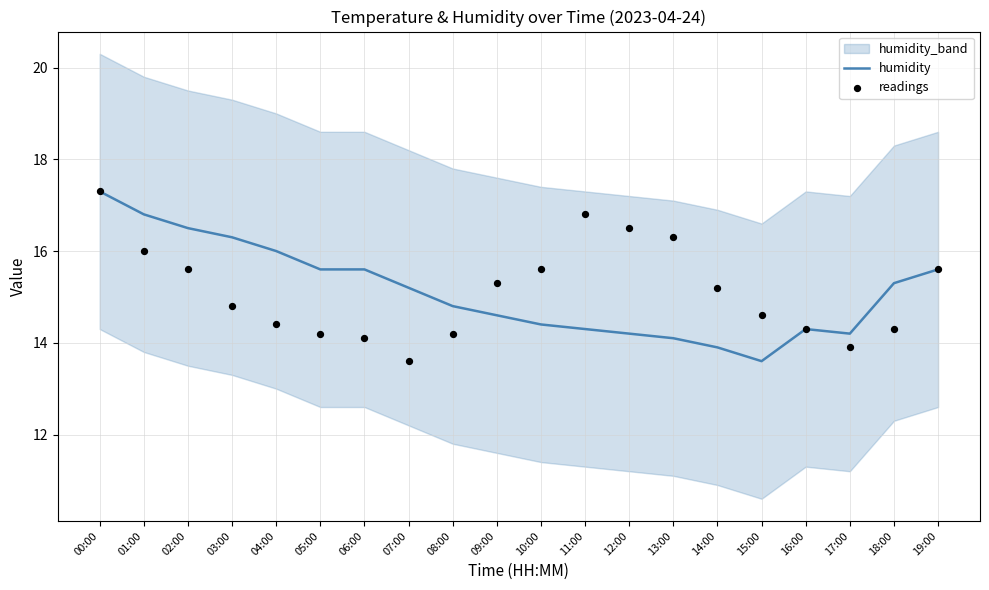

What is the minimum value for humidity?

13.6